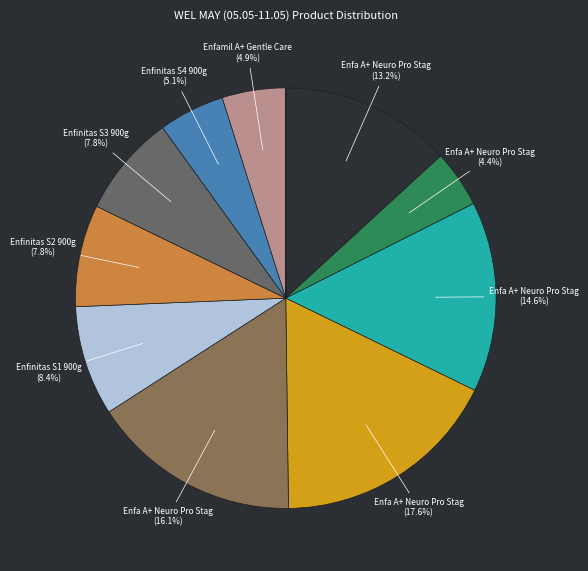

Is there any slice that represents more than half of the pie?

No